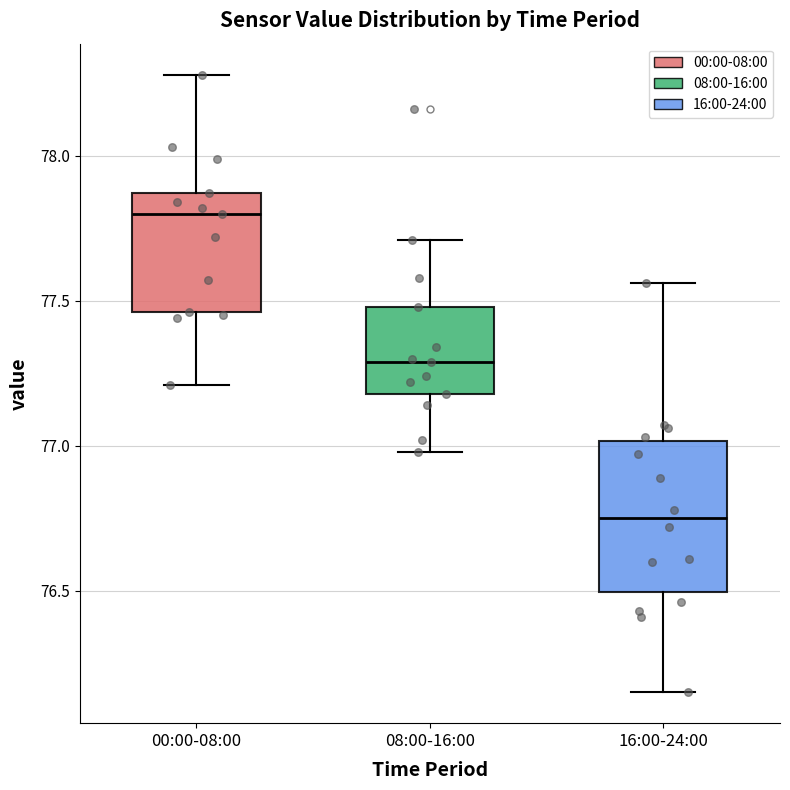

Which box has the highest median line?

00:00-08:00